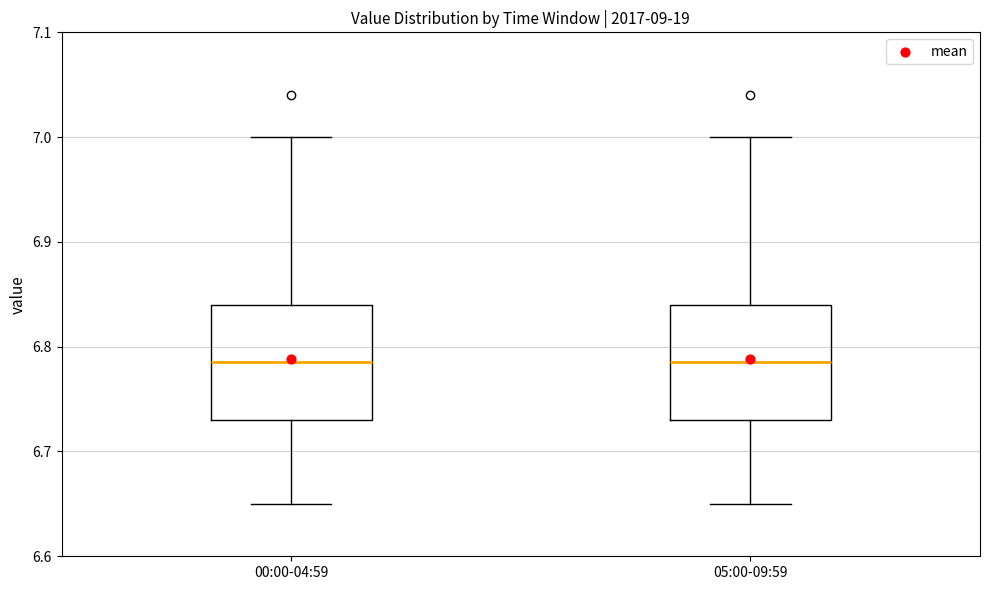

Where is the lower edge of the box for 00:00-04:59 on the y-axis? The values are not printed on the chart, so give them approximately, as read against the axis.

6.73